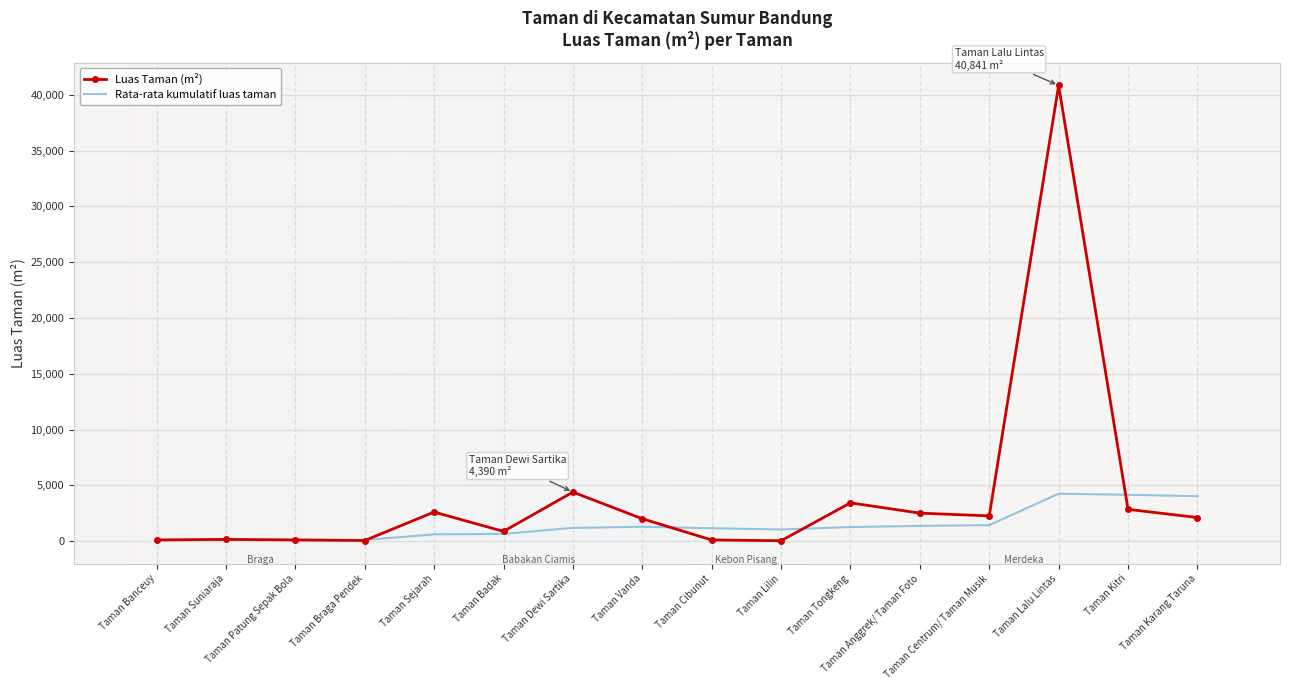

Which series has the largest total across all categories?

Luas Taman (m²)